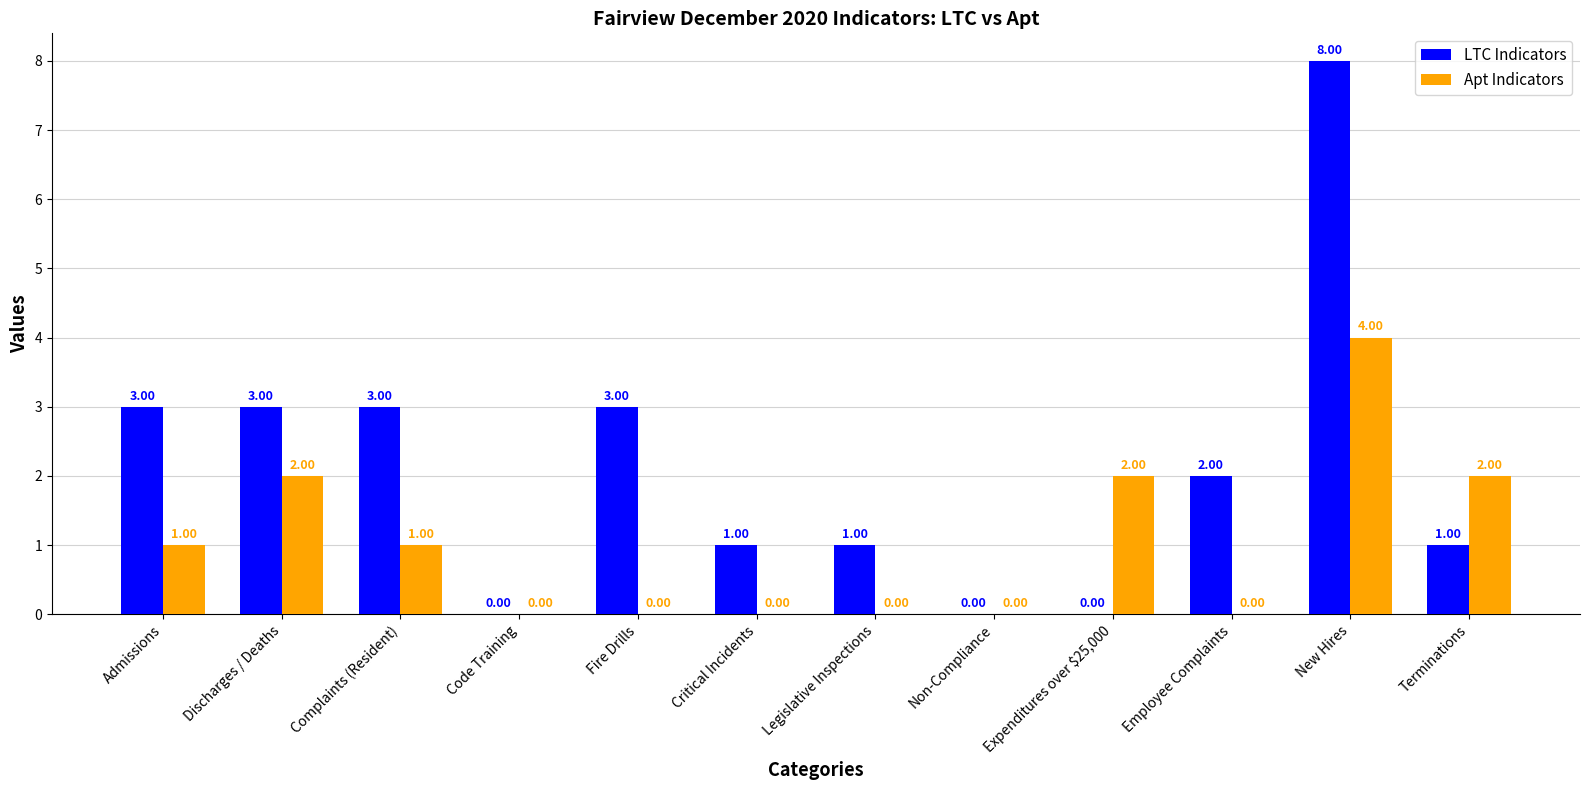

At which label does LTC Indicators first exceed 2?

Admissions